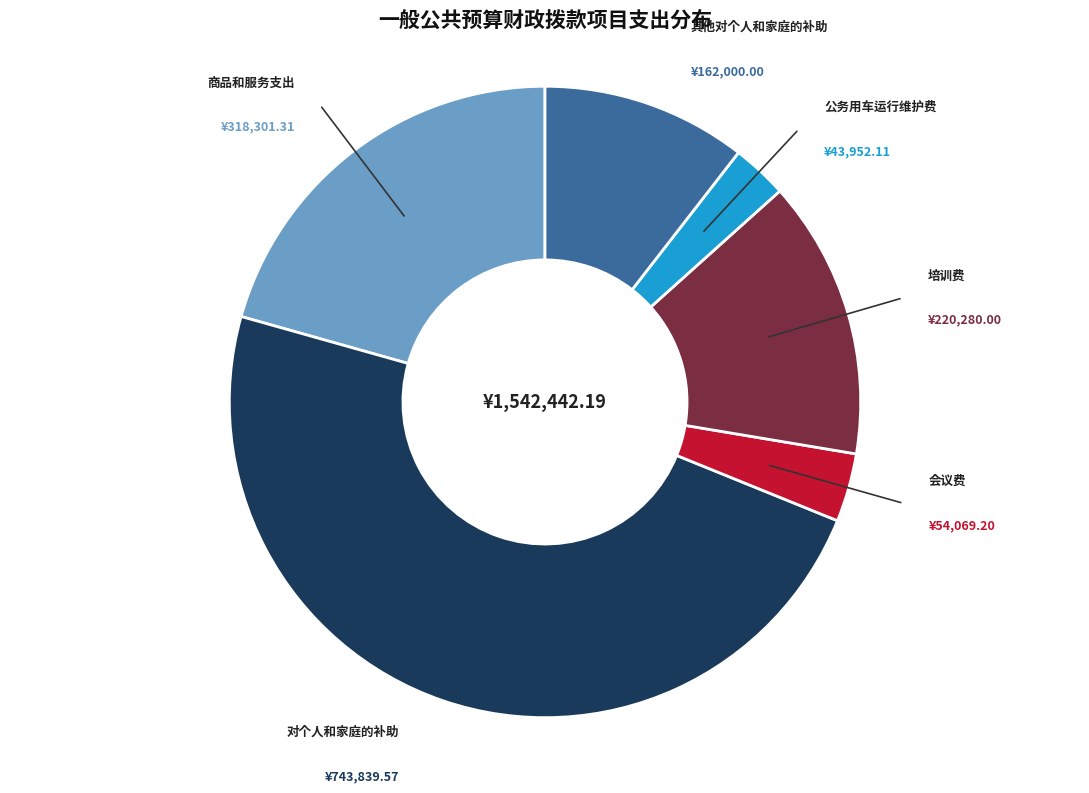

Is there a majority slice in this chart?

No